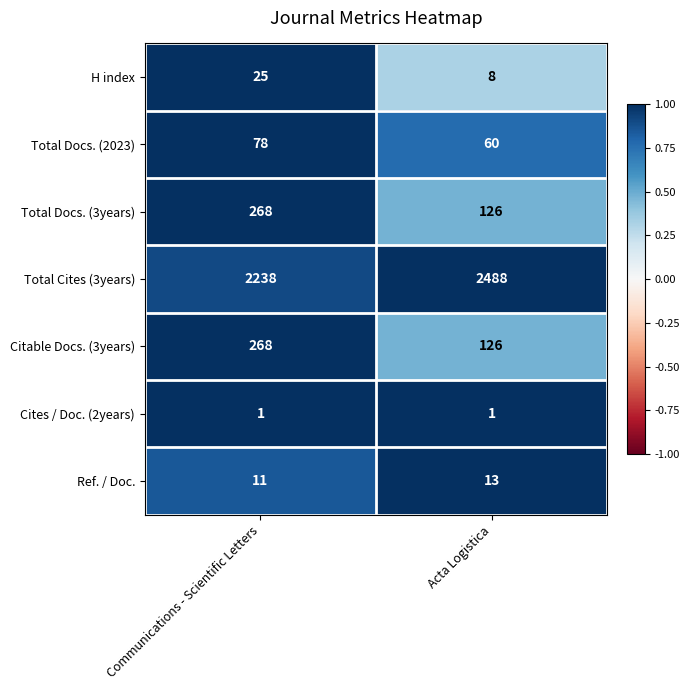

How many values in the Total Docs. (2023) series are below 78?

1